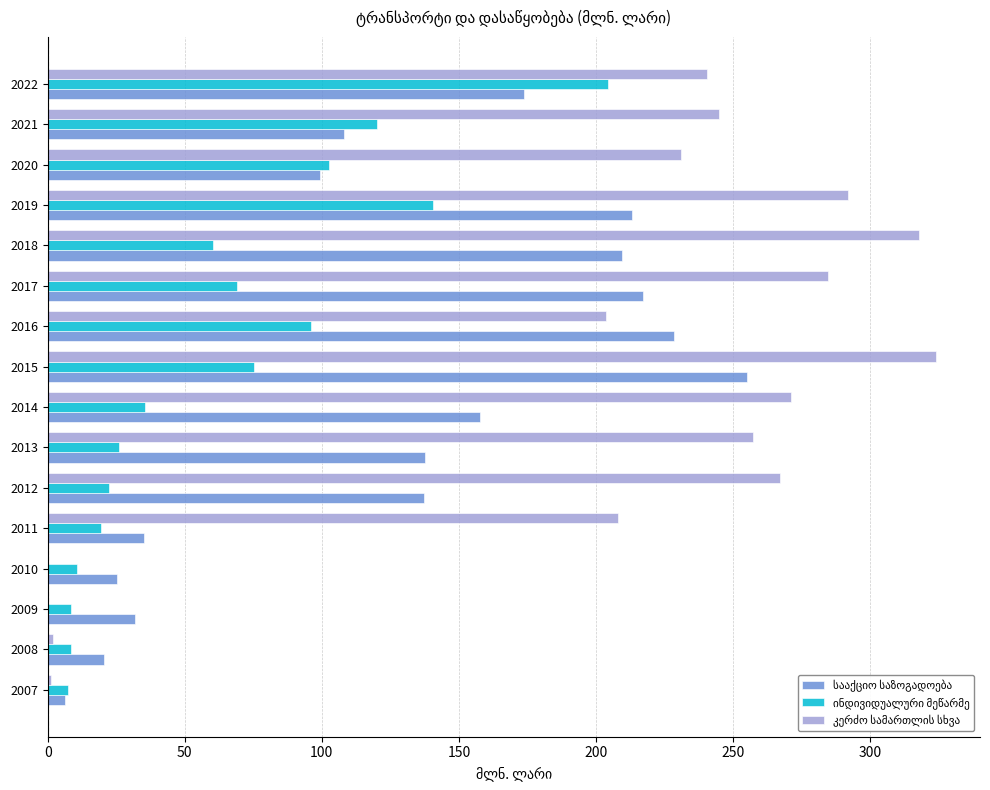

What is the total value across all series at 2016?

528.2